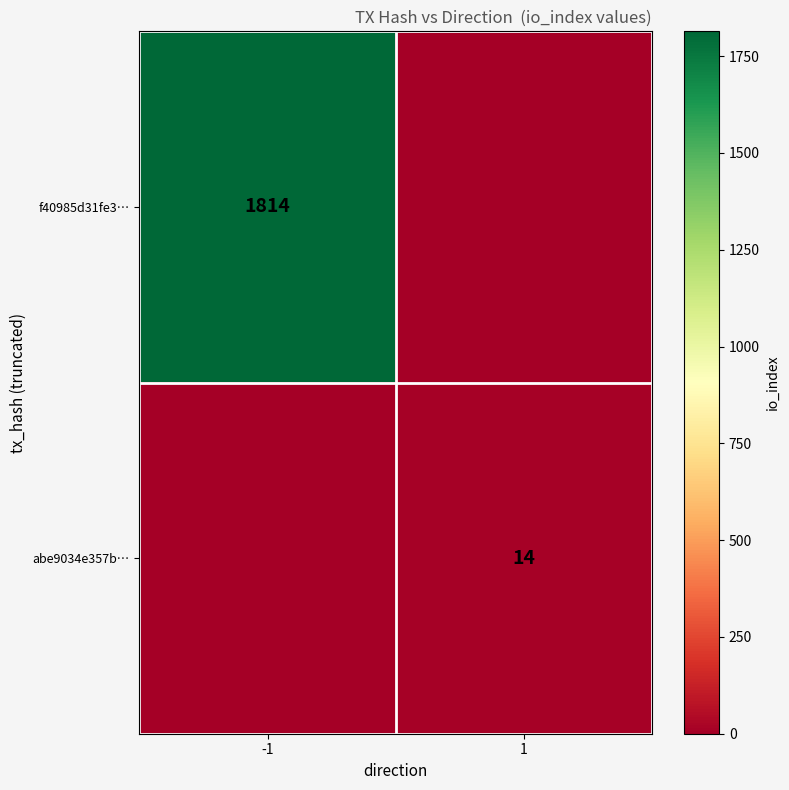

What is the total value across all series at 1?

14